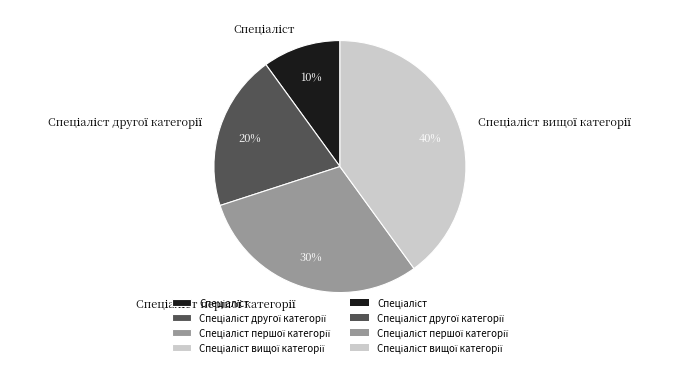

Is there a majority slice in this chart?

No